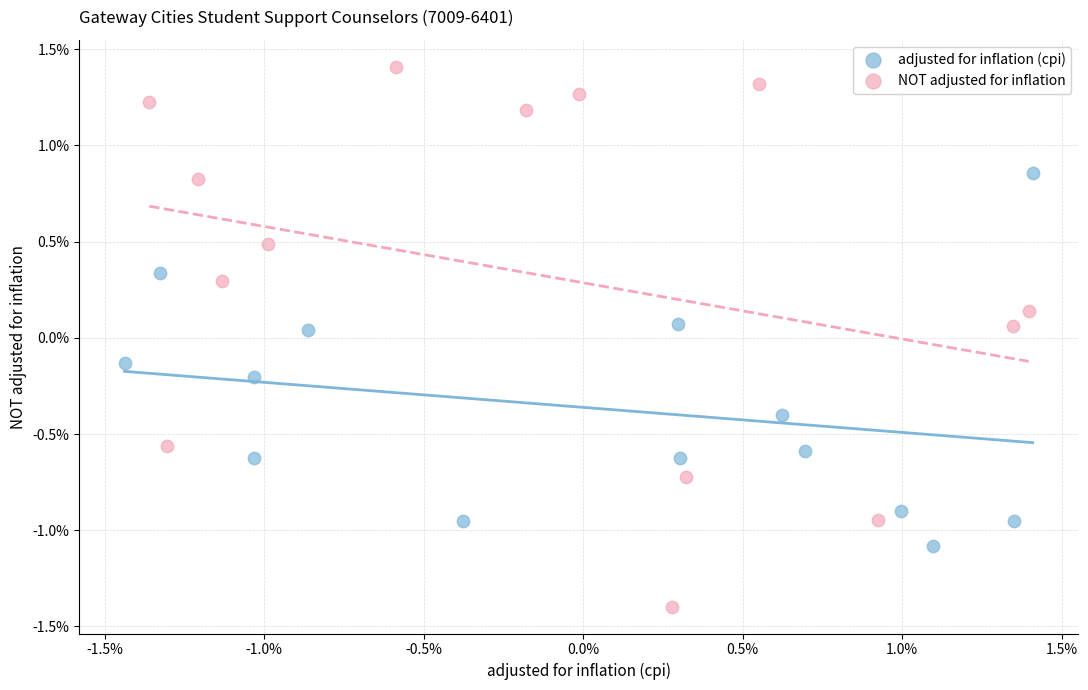

Which series reaches the maximum Y coordinate?

NOT adjusted for inflation